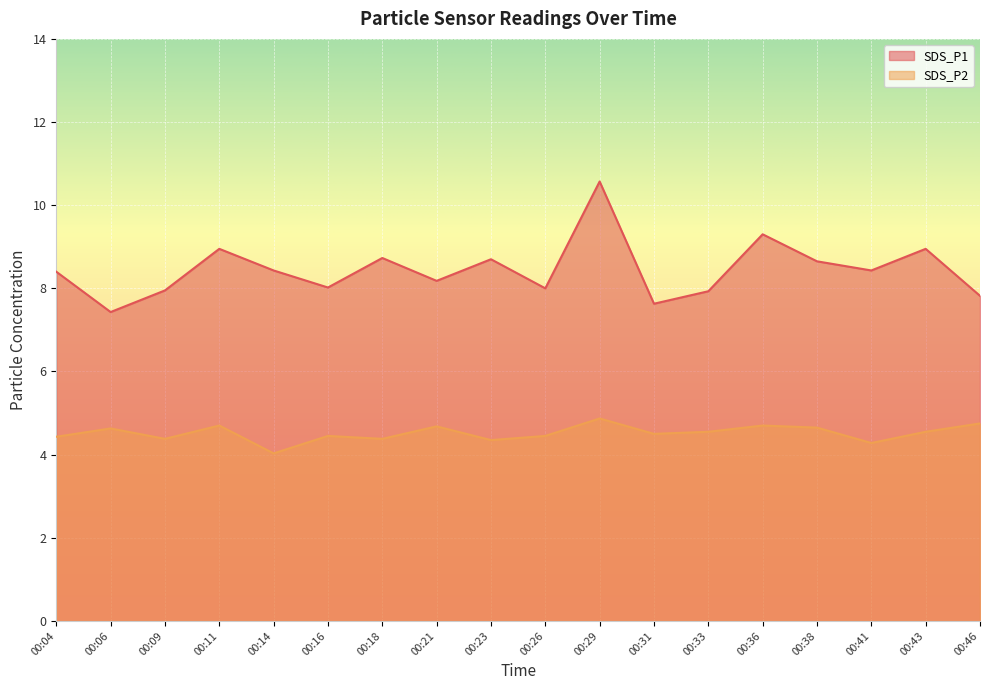

True or false: SDS_P2 has more than 2 interior local peaks.

True